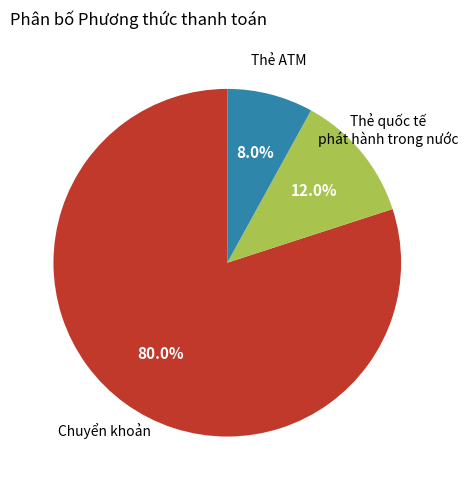

Approximately how many times larger is the value at Chuyển khoản compared to Thẻ quốc tế phát hành trong nước?

6.7